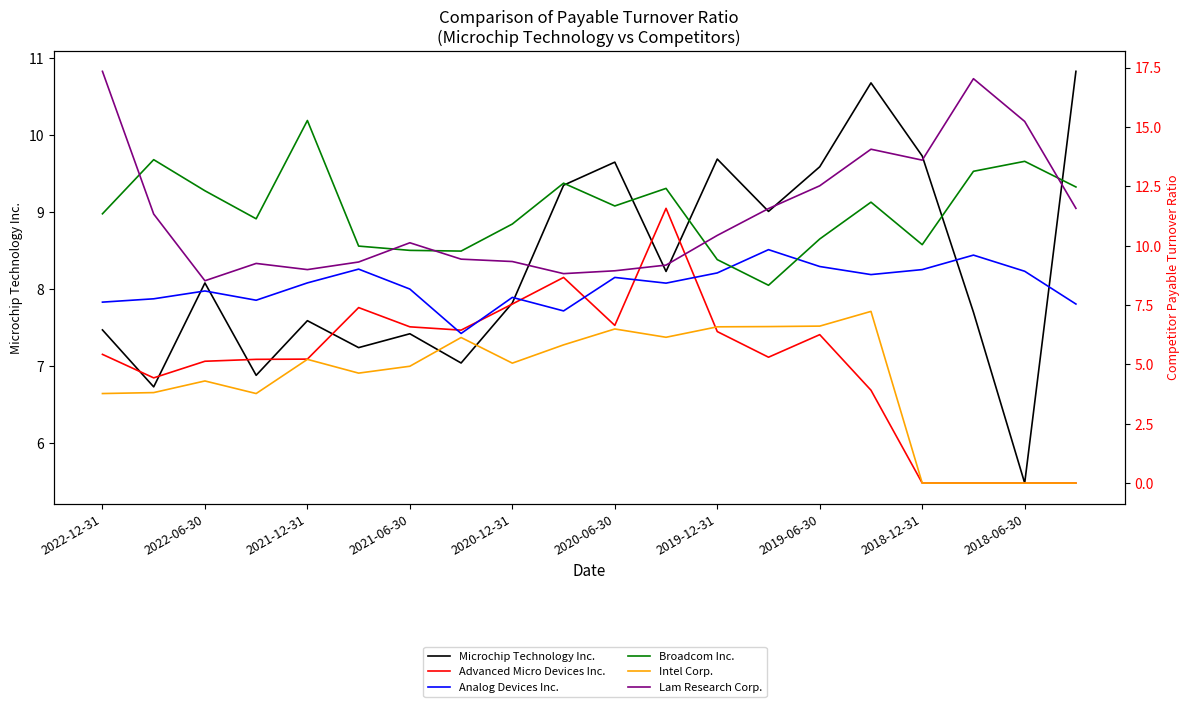

At 2022-12-31, list the series in order from largest to smallest.

Lam Research Corp., Broadcom Inc., Analog Devices Inc., Microchip Technology Inc., Advanced Micro Devices Inc., Intel Corp.